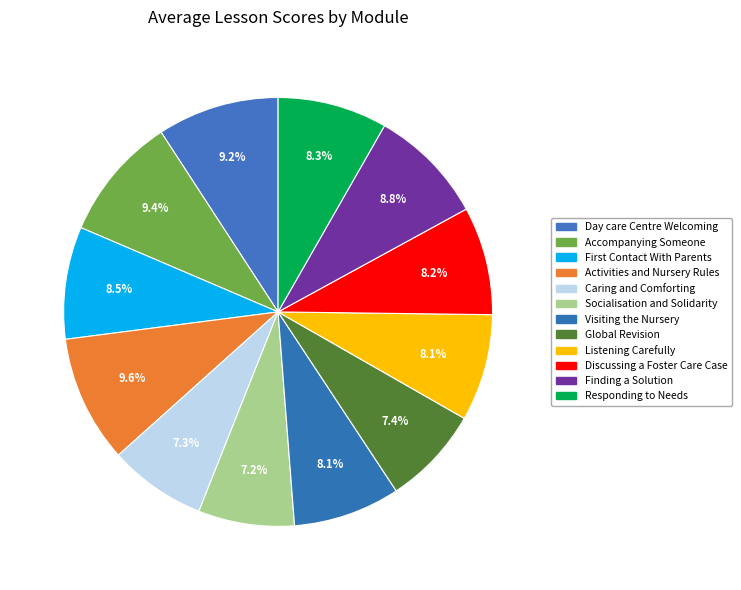

How many slices are in this pie chart?

12